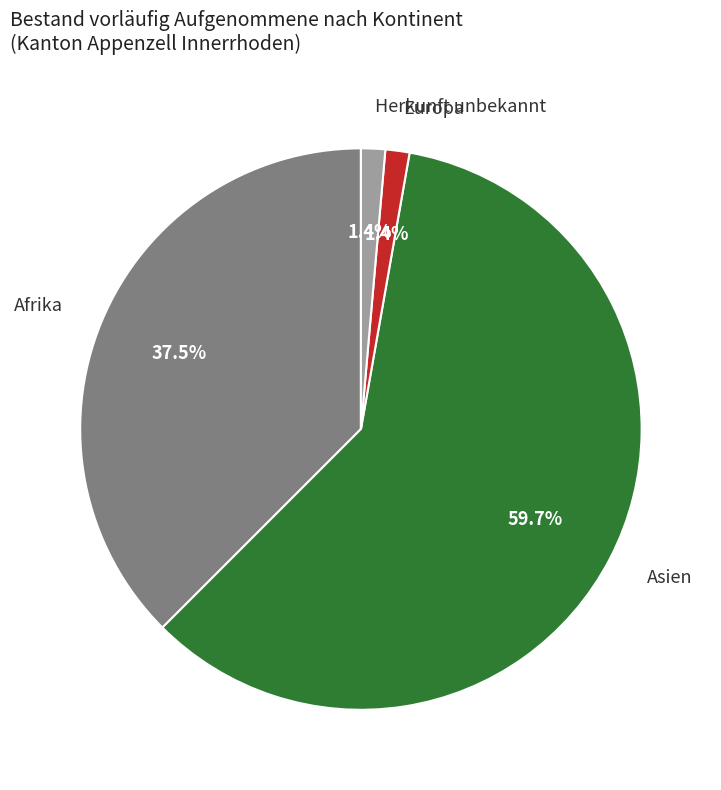

What is the total percentage of Asien and Herkunft unbekannt?

61.1%